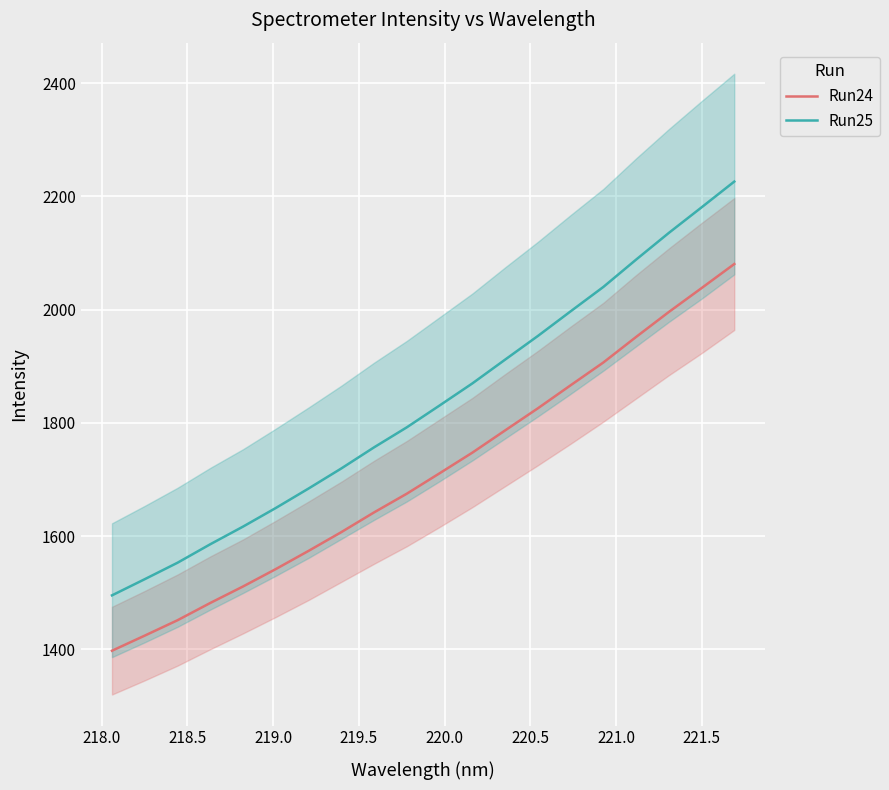

True or false: Run25 and Run24 cross at least once.

False